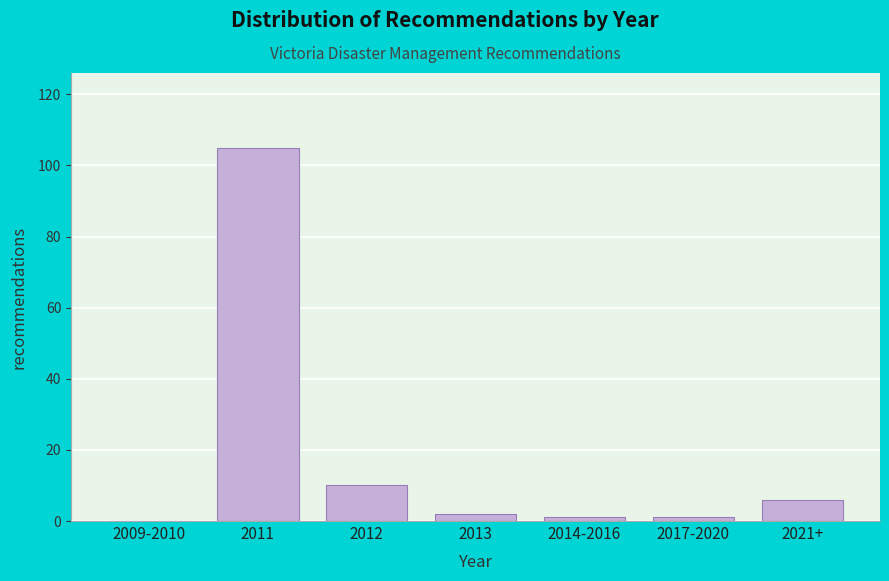

Reading right to left, what are all the values shown in this chart?

2021+=6	2017-2020=1	2014-2016=1	2013=2	2012=10	2011=105	2009-2010=0